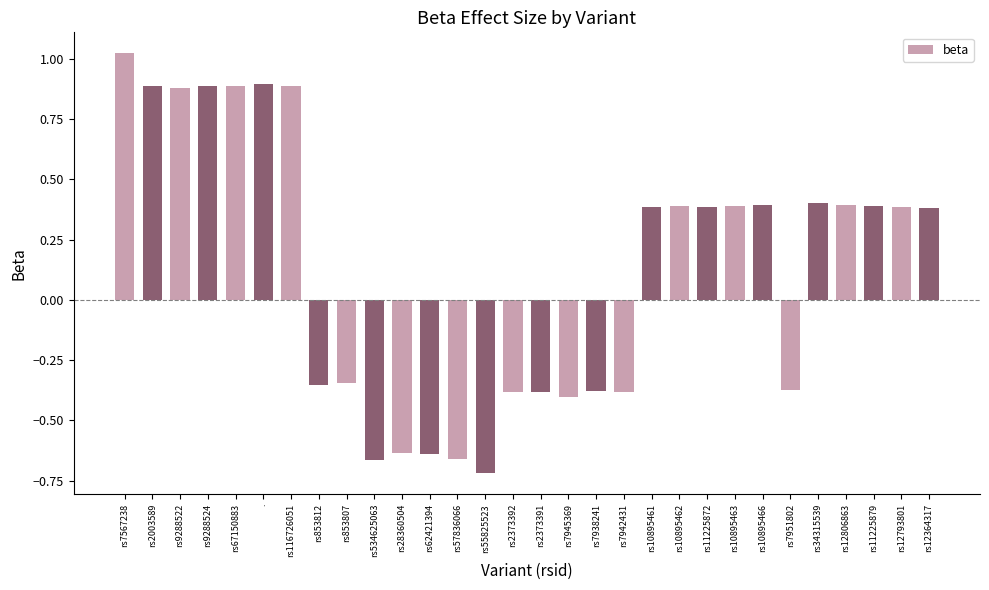

How many data points are less than 0?

13